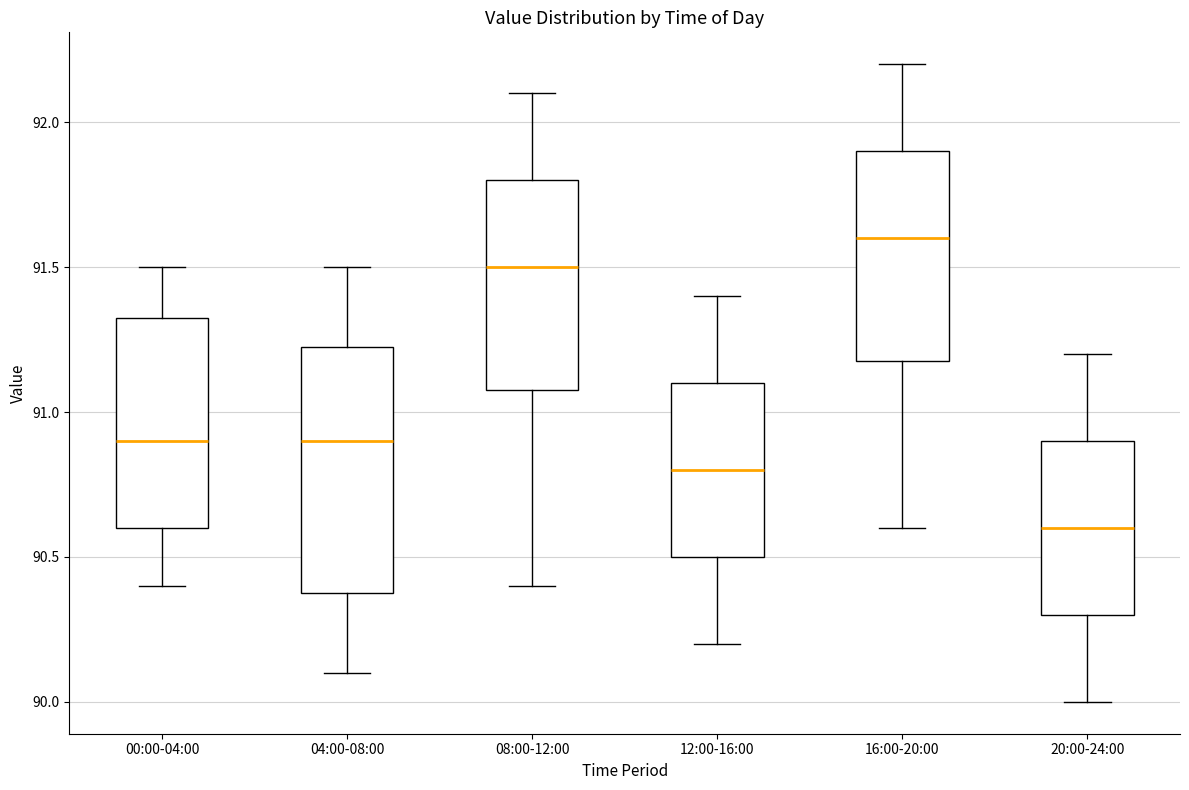

Which box has the lowest median line?

20:00-24:00